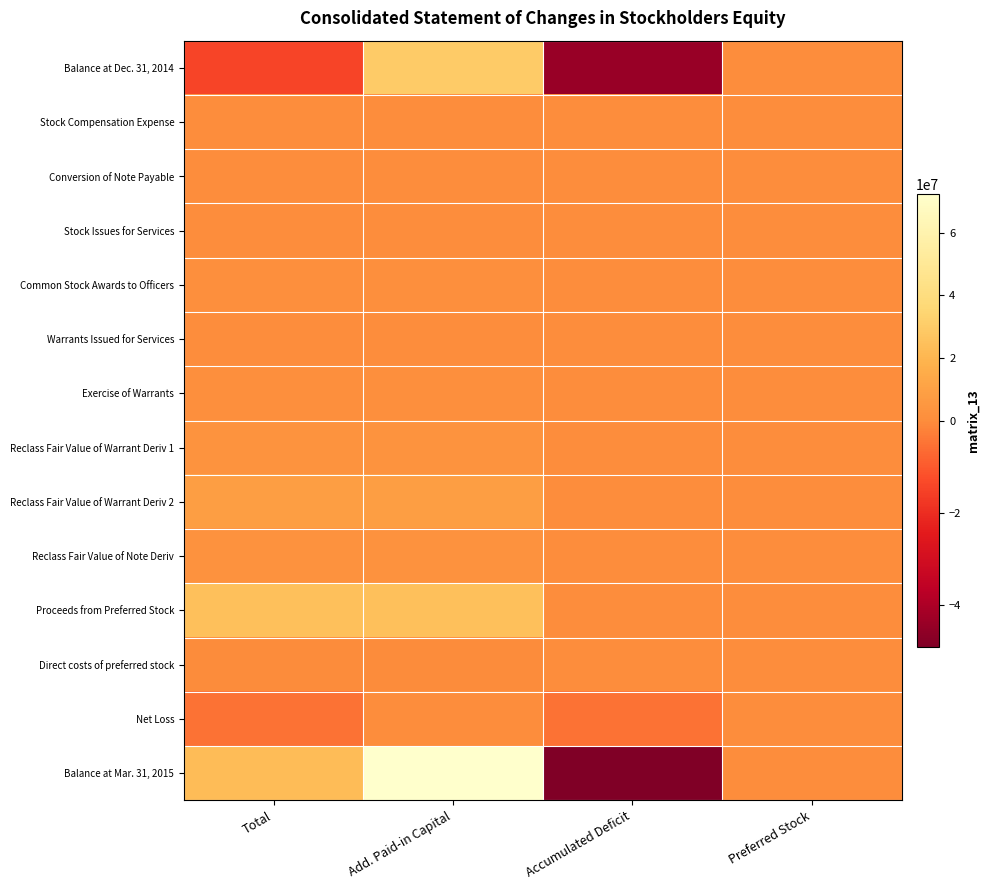

Which series has the largest range (max minus min)?

Balance at Mar. 31, 2015